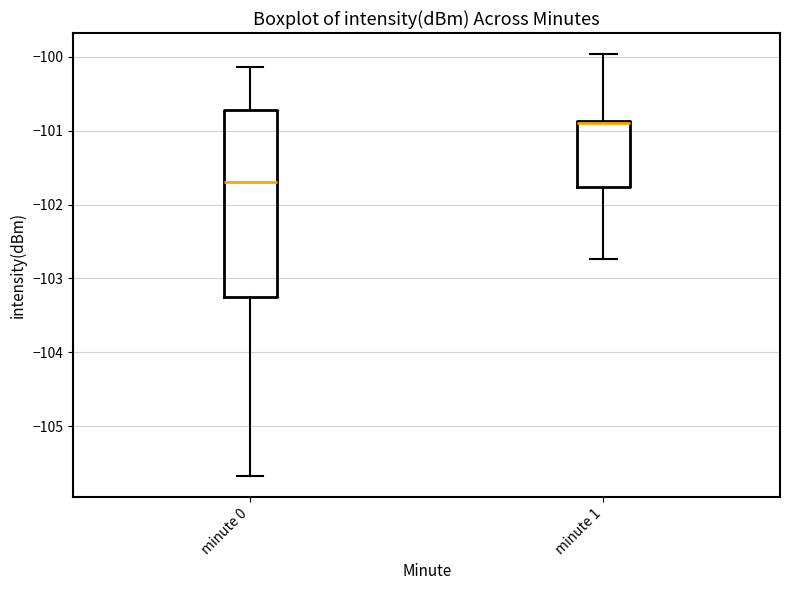

Which box is the tallest, from its lower edge to its upper edge?

minute 0